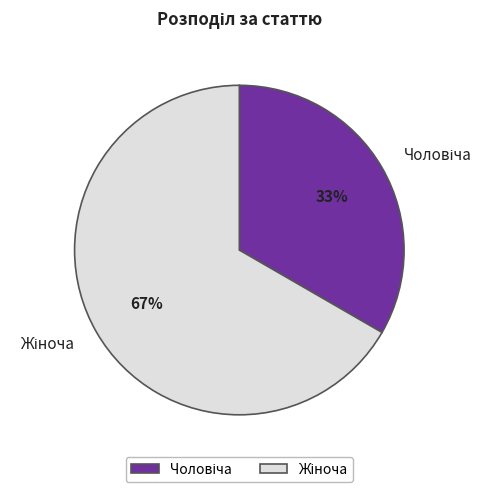

To the nearest percent, what is the average slice percentage?

50%